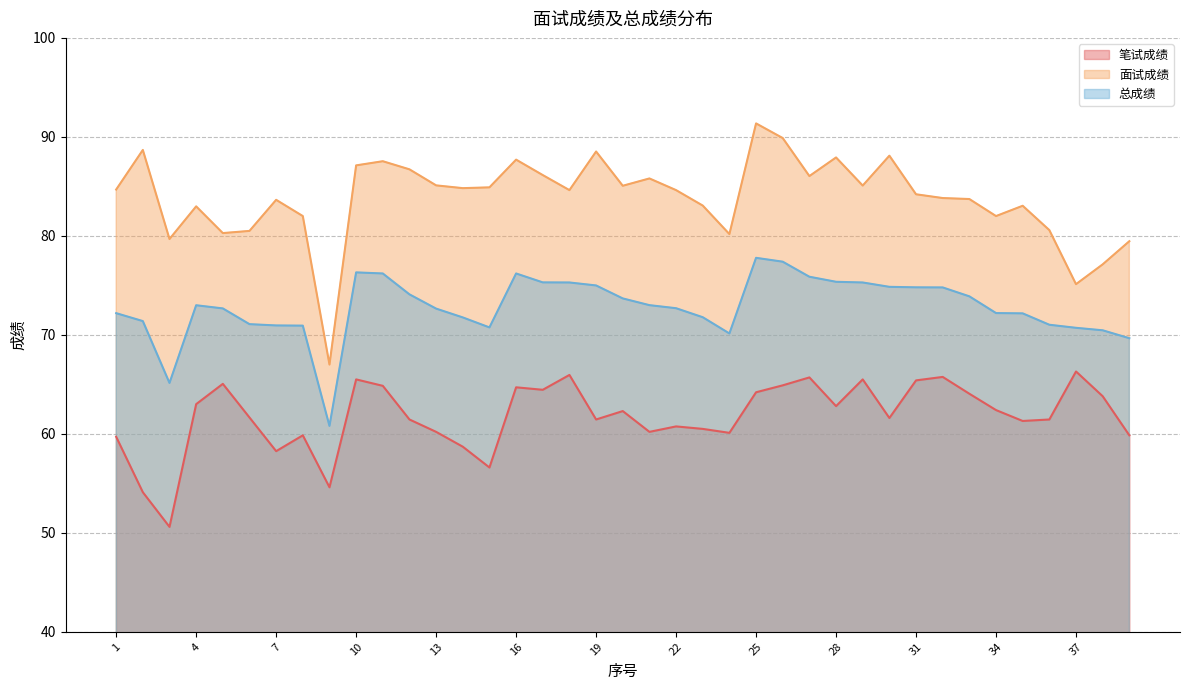

At how many categories does at least one series exceed 67?

38